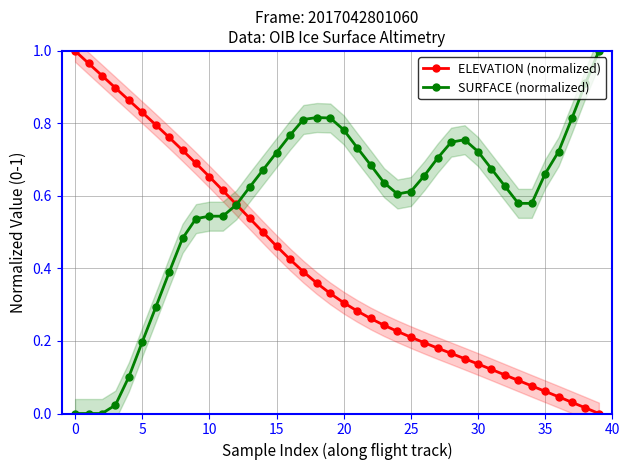

What is the highest value of the SURFACE (normalized) series?

1.0